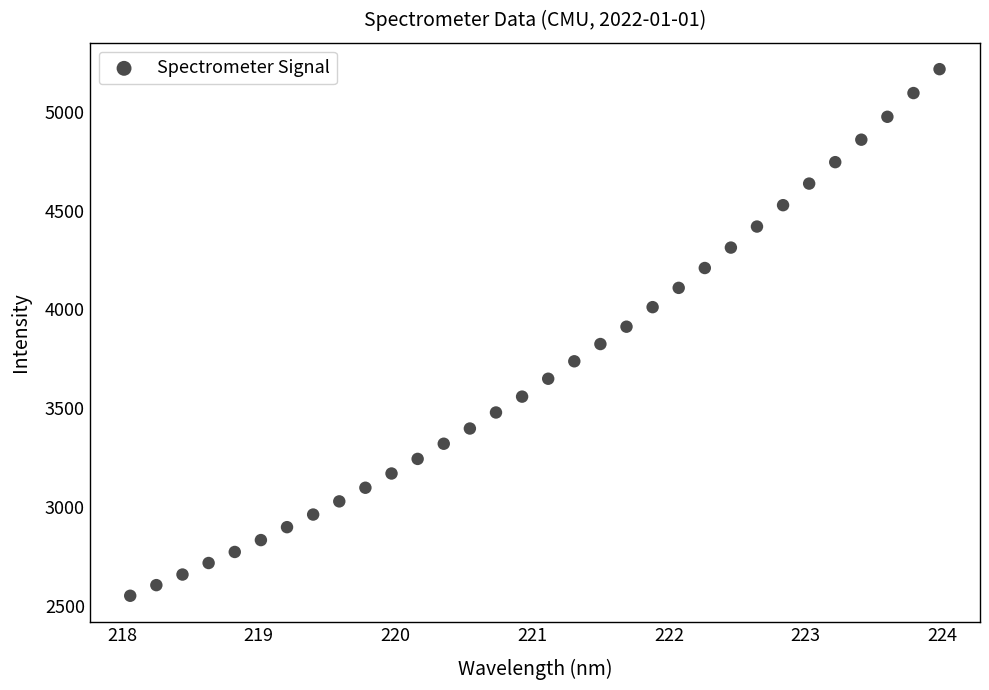

What is the range of Y values (max minus min)?

2664.3